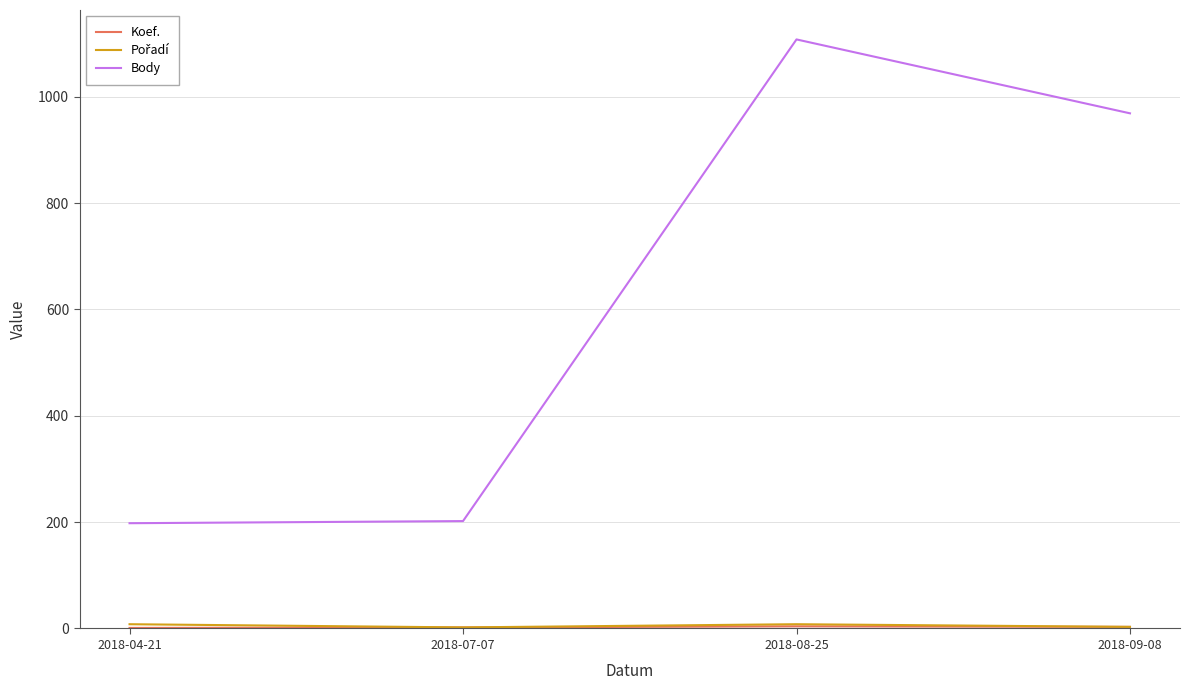

The value of Body at 2018-09-08 is 1442. True or false?

False